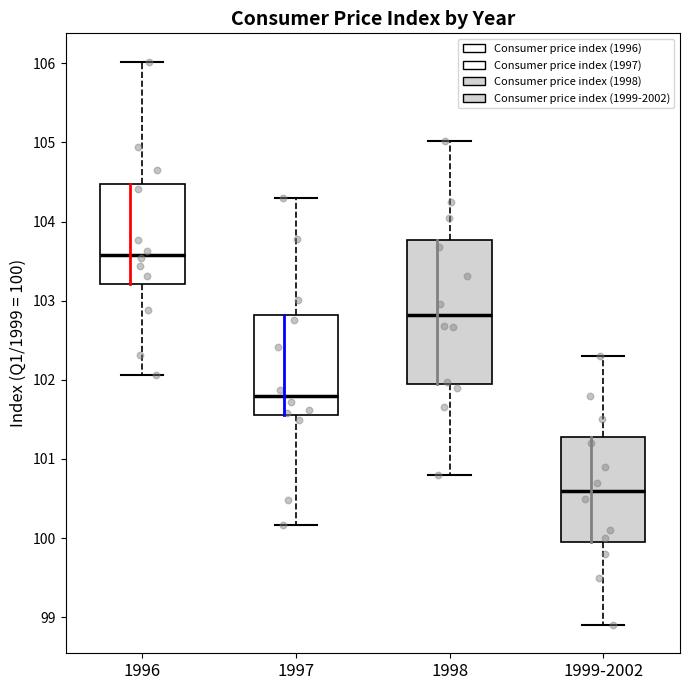

Reading left to right, read every box against the y-axis: the position of its median line, the range the box covers, and the ends of its whiskers. The values are not printed on the chart, so give them approximately, as read against the axis.

1996: median 103.6, box 103.2 to 104.5, whiskers 102.1 to 106.0
1997: median 101.8, box 101.6 to 102.8, whiskers 100.2 to 104.3
1998: median 102.8, box 102.0 to 103.8, whiskers 100.8 to 105.0
1999-2002: median 100.6, box 100.0 to 101.3, whiskers 98.9 to 102.3